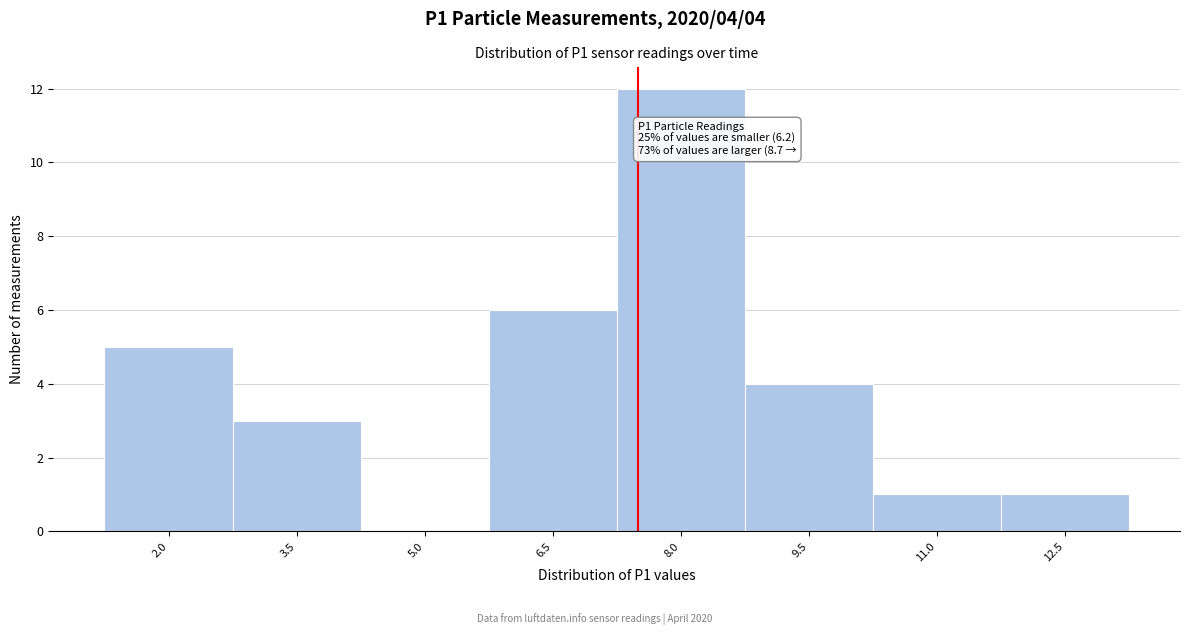

Reading right to left, what are all the values shown in this chart?

12.5=1	11.0=1	9.5=4	8.0=12	6.5=6	5.0=0	3.5=3	2.0=5